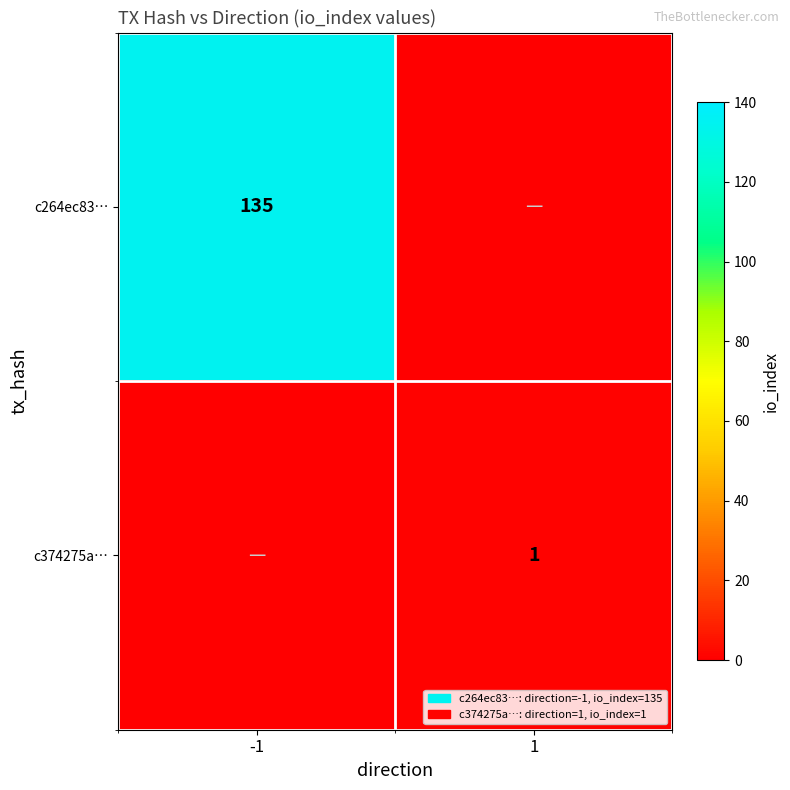

The c264ec83… series shows 199 at -1. True or false?

False